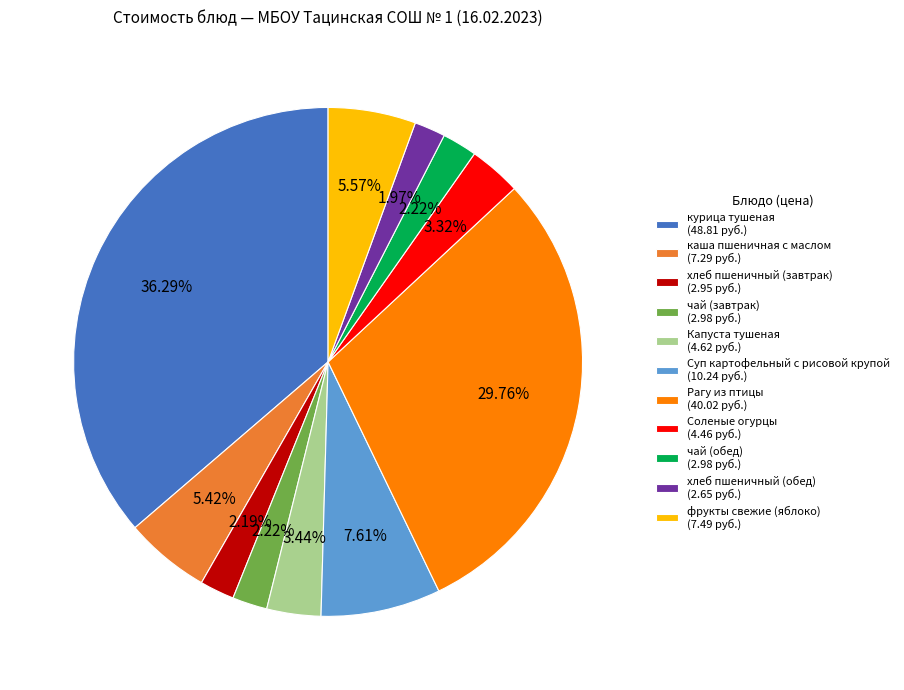

How many segments does this pie chart have?

11